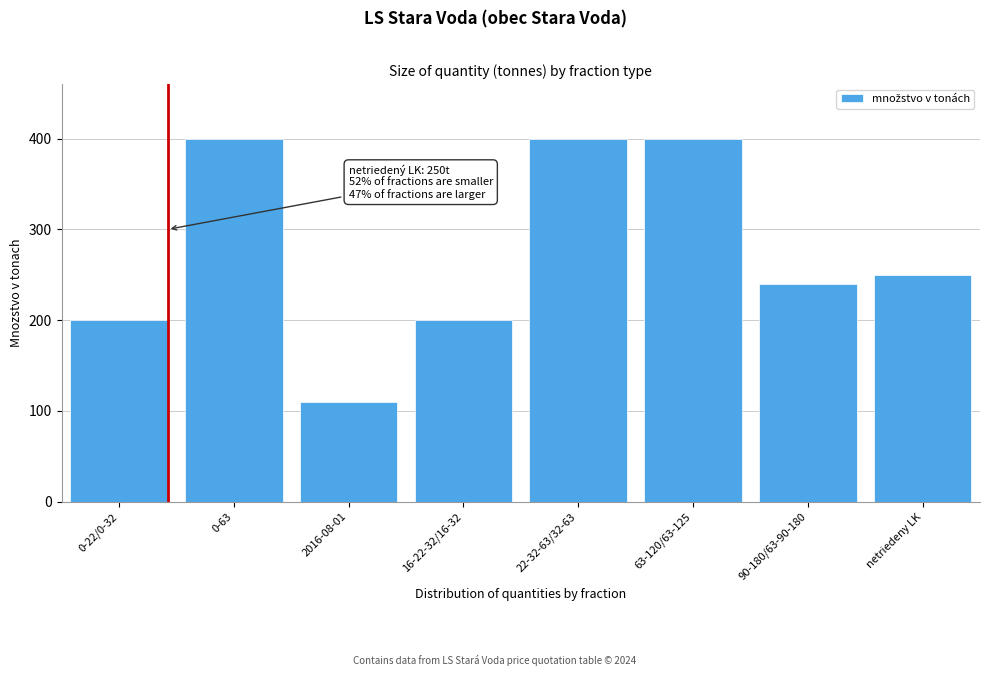

Reading right to left, transcribe all the data shown in this chart.

250	240	400	400	200	110	400	200